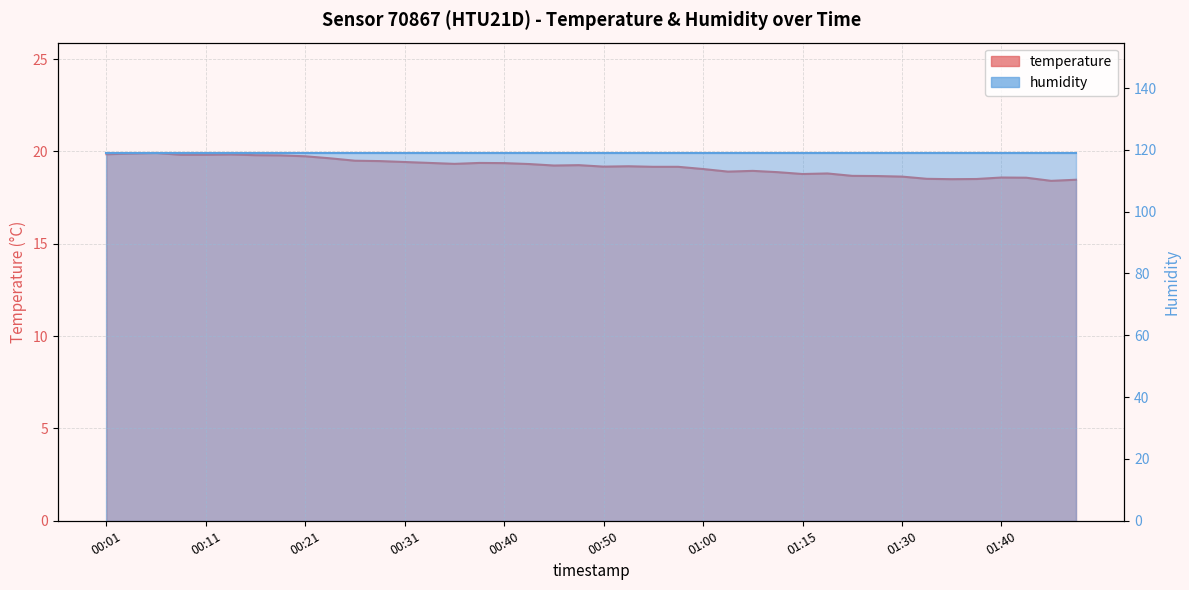

What is the ratio of the value at 01:28 to the value at 00:18?

0.9